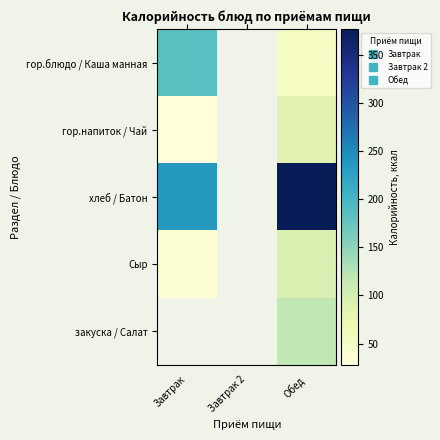

What is the greatest value displayed?

377.0